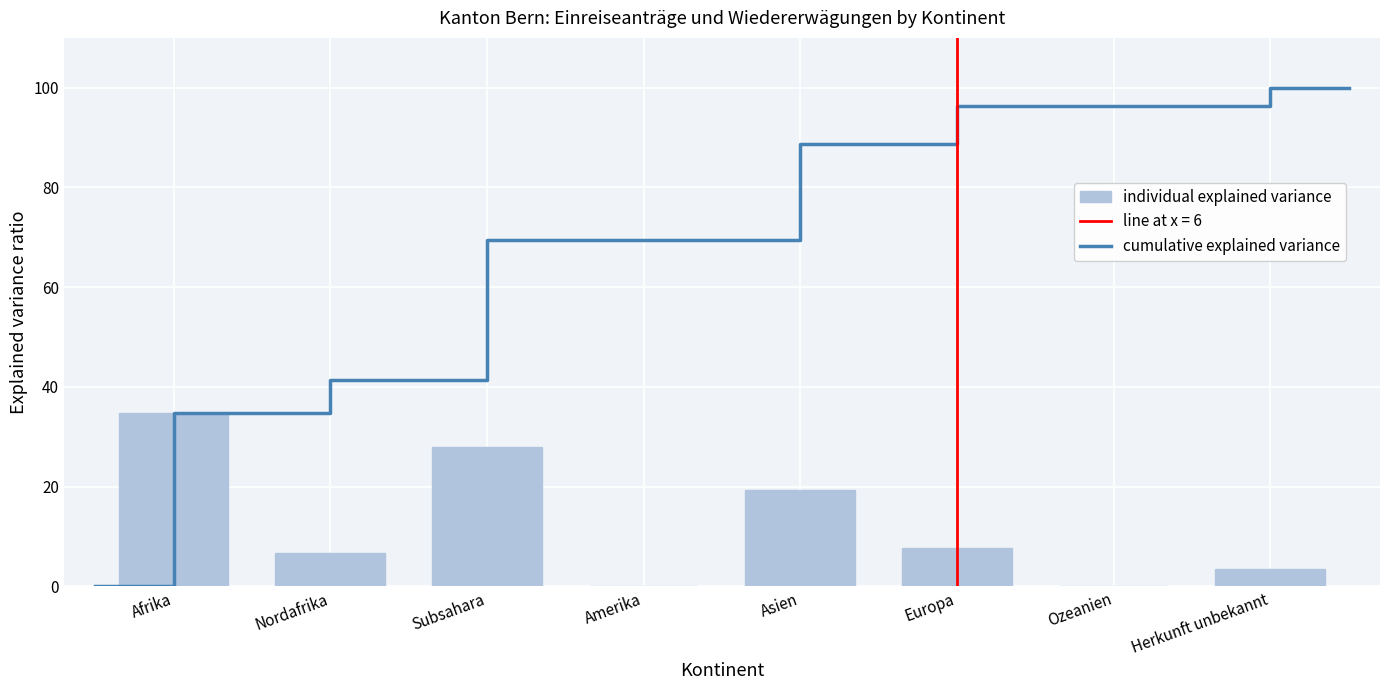

What is the highest value of the cumulative explained variance series?

100.0